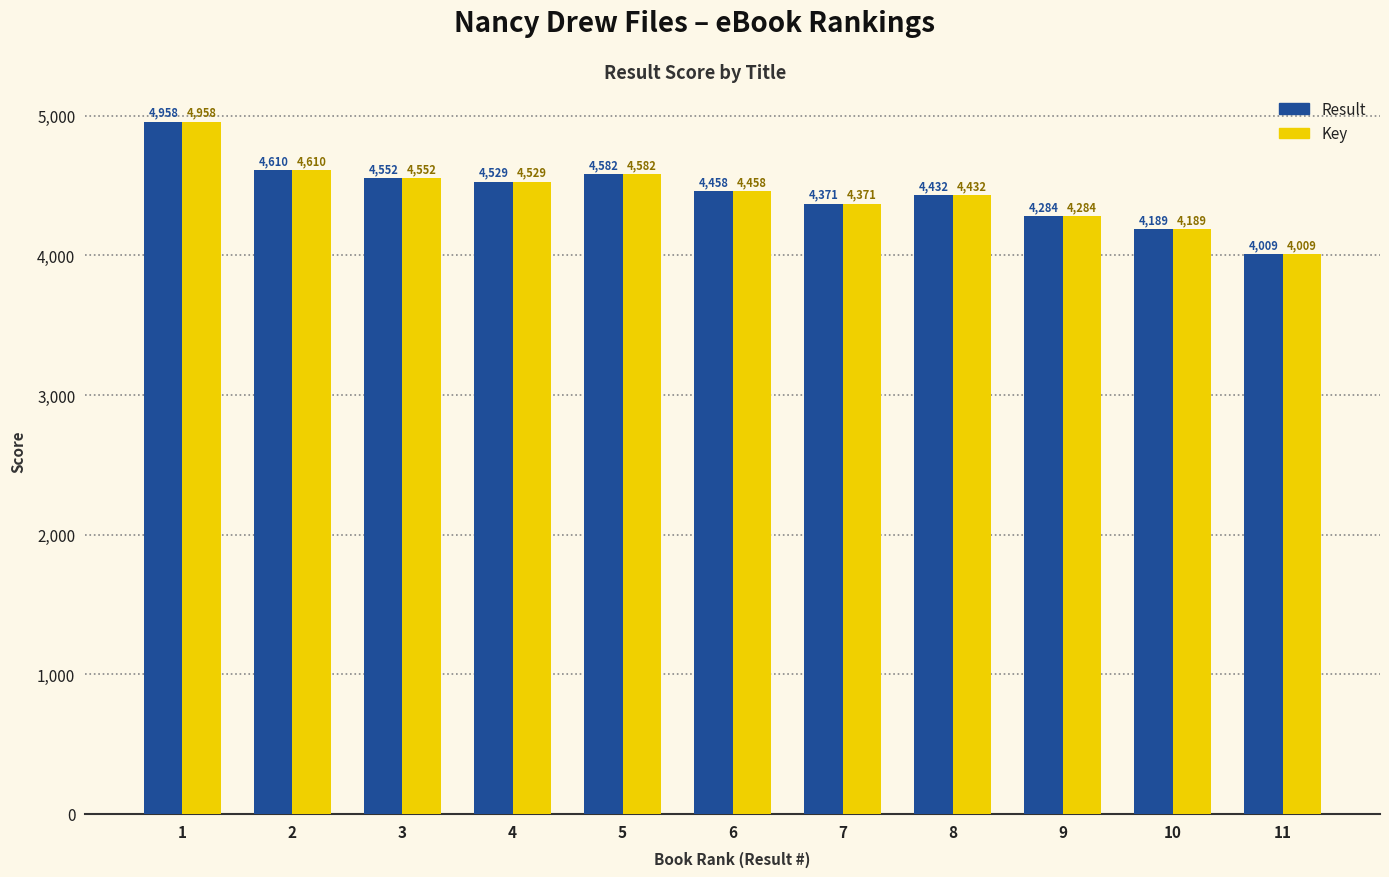

Is the value of Result at 9 greater than the value of Key at 7?

No